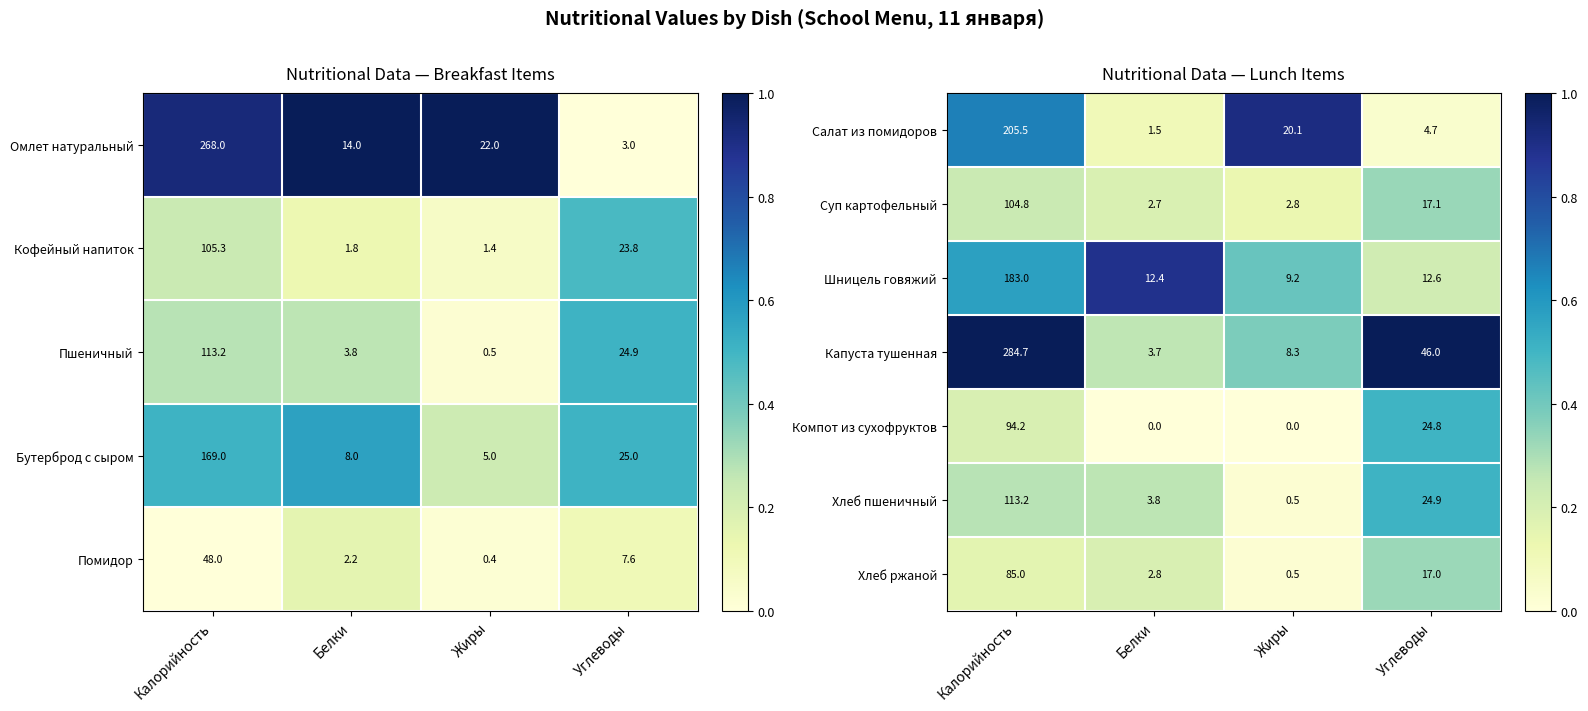

The Хлеб пшеничный series shows 0.1 at Калорийность. True or false?

False